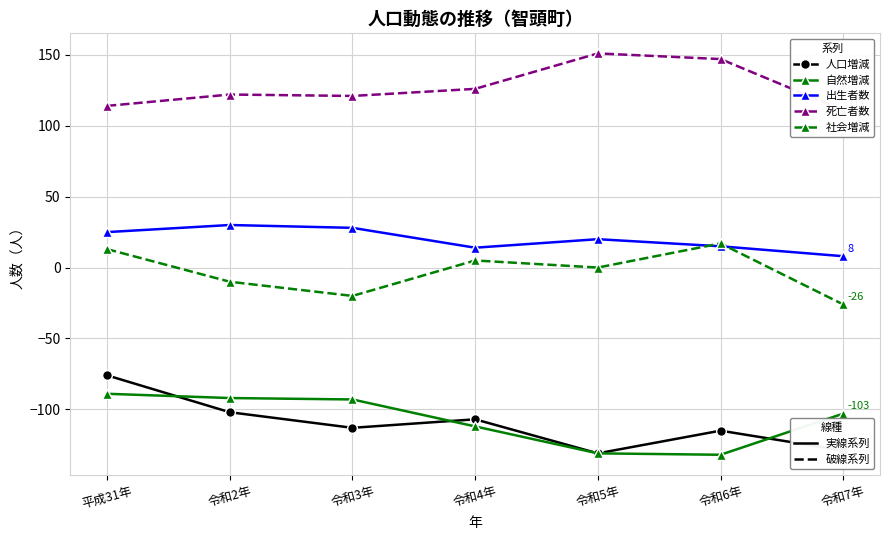

At which category is the sum across all series the highest?

平成31年